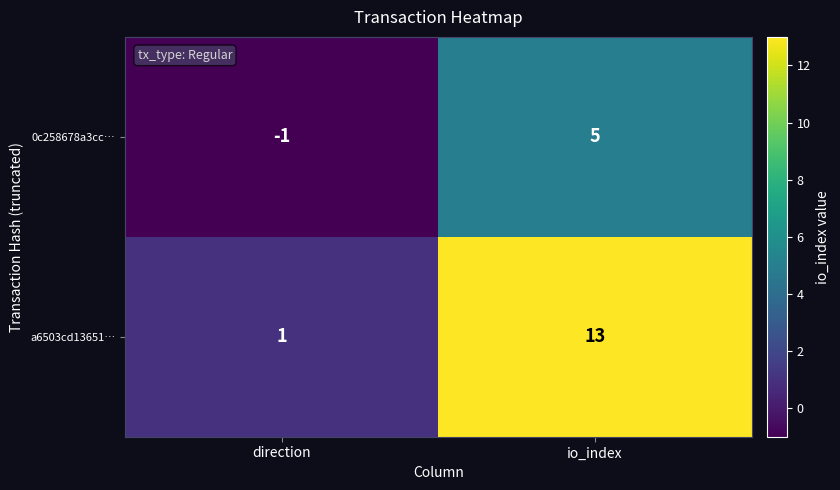

List the series in order of their peak value, lowest first.

0c258678a3cc…, a6503cd13651…